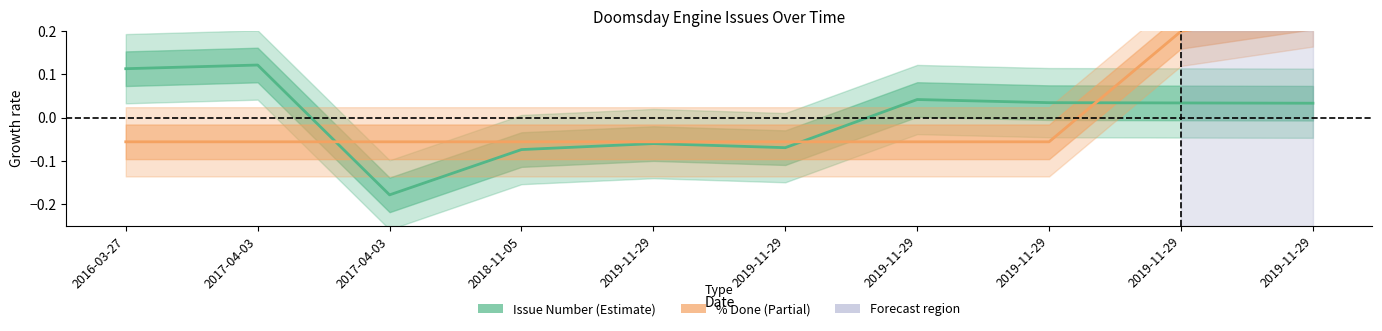

Which series ends up on top after the final intersection of % Done and Issue Number?

% Done